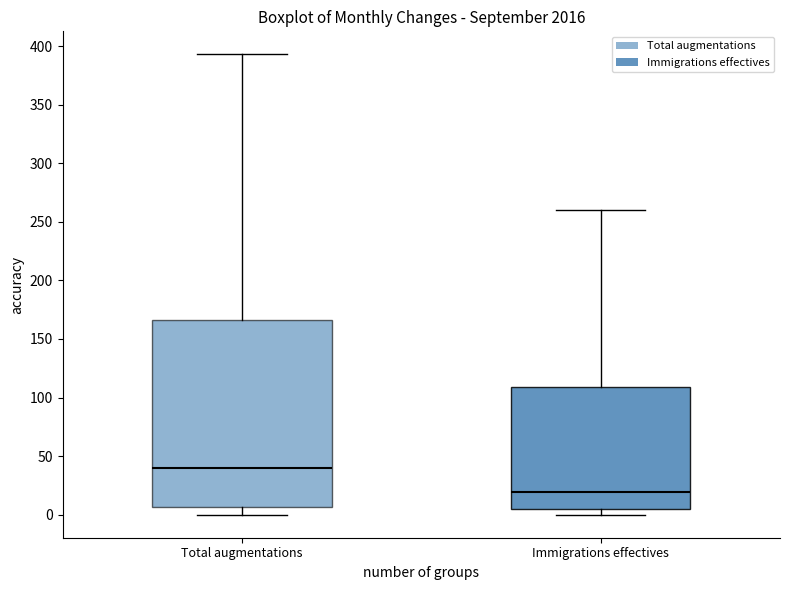

Reading left to right, read every box against the y-axis: the position of its median line, the range the box covers, and the ends of its whiskers. The values are not printed on the chart, so give them approximately, as read against the axis.

Total augmentations: median 40, box 5 to 165, whiskers 0 to 395
Immigrations effectives: median 20, box 5 to 110, whiskers 0 to 260